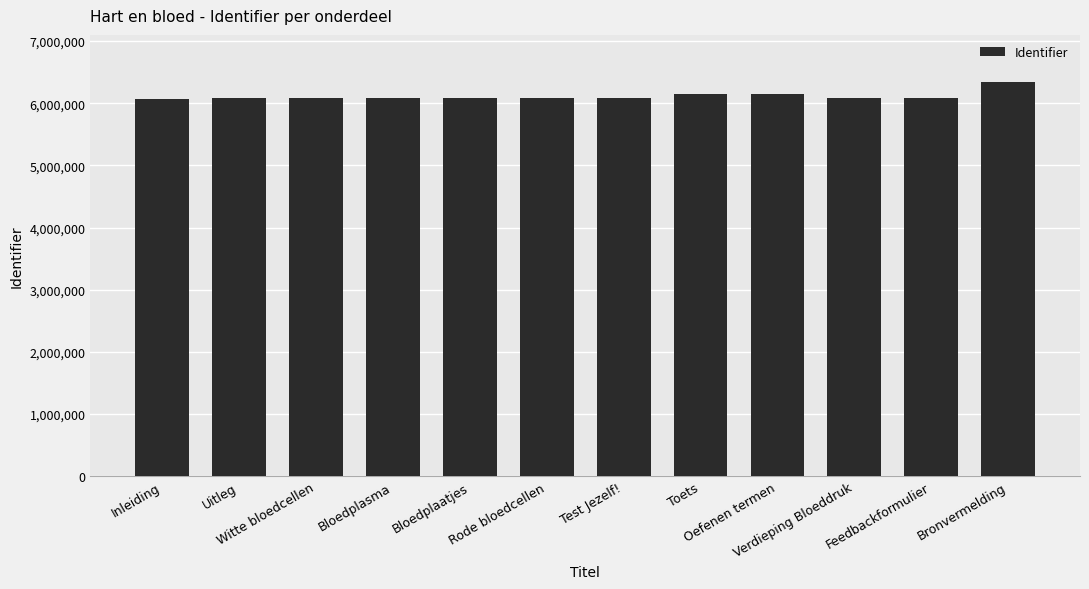

The chart shows a value of 6088284 at Bloedplasma. True or false?

True